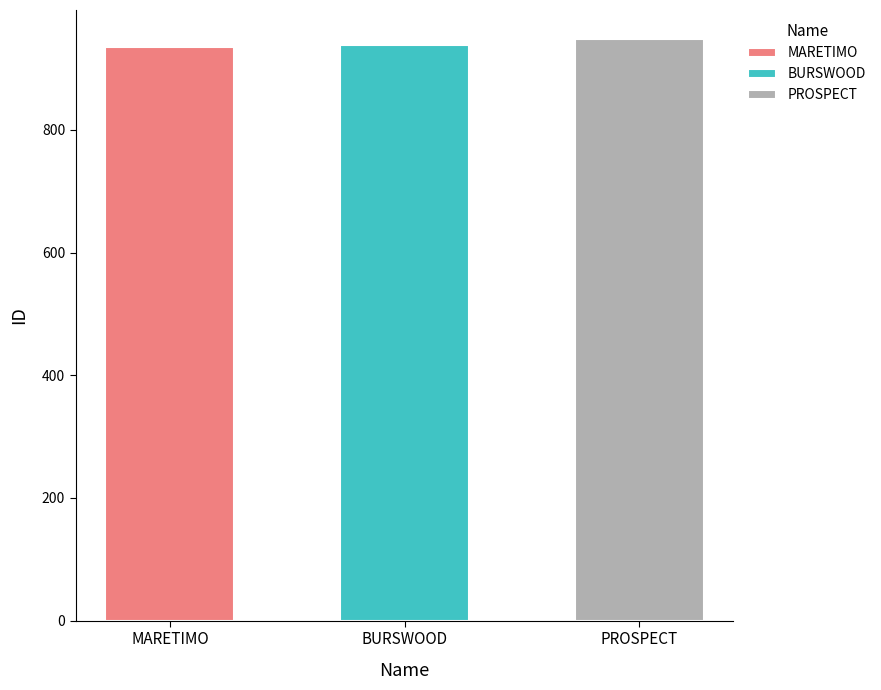

Is it true that the value at MARETIMO is 531?

False